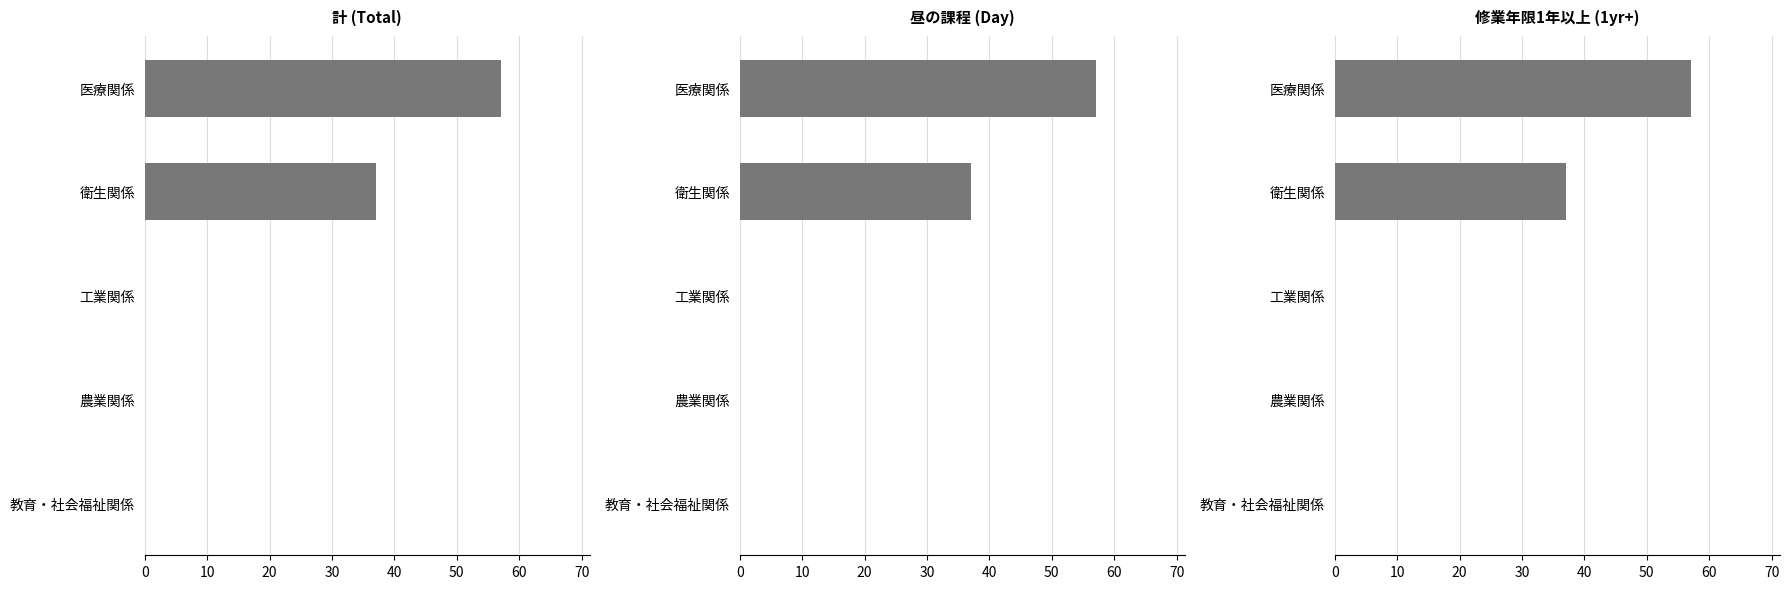

The 修業年限1年以上 series shows 19 at 教育・社会福祉関係. True or false?

False